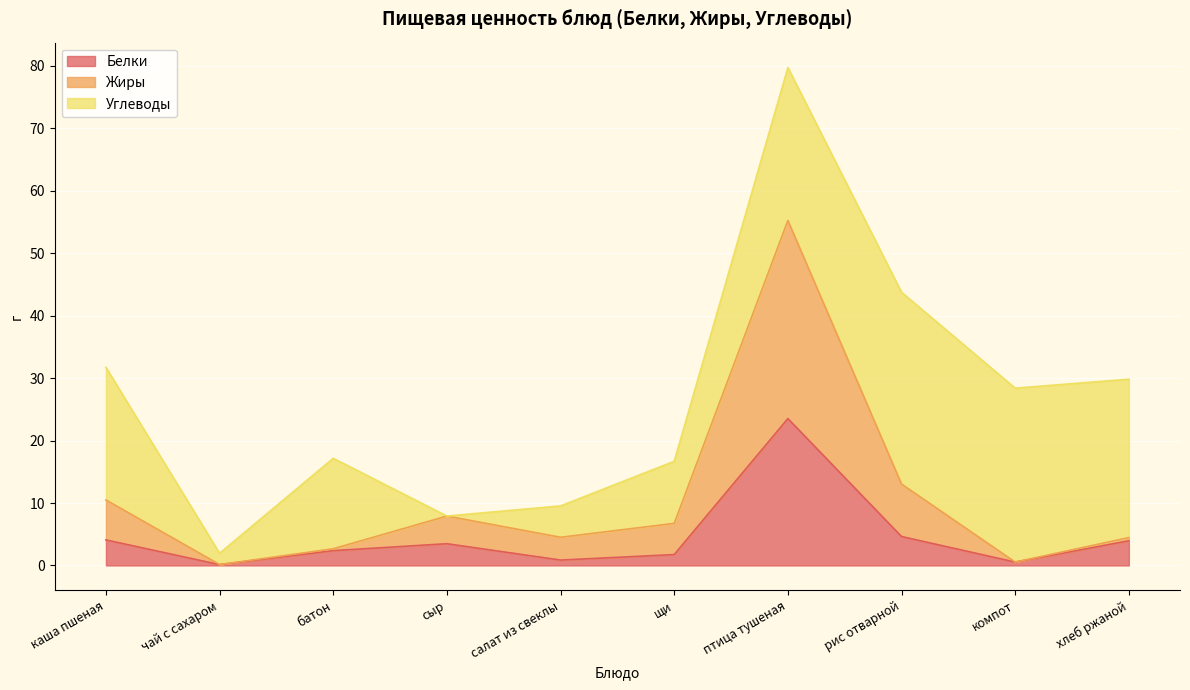

Count the number of categories in the chart.

10